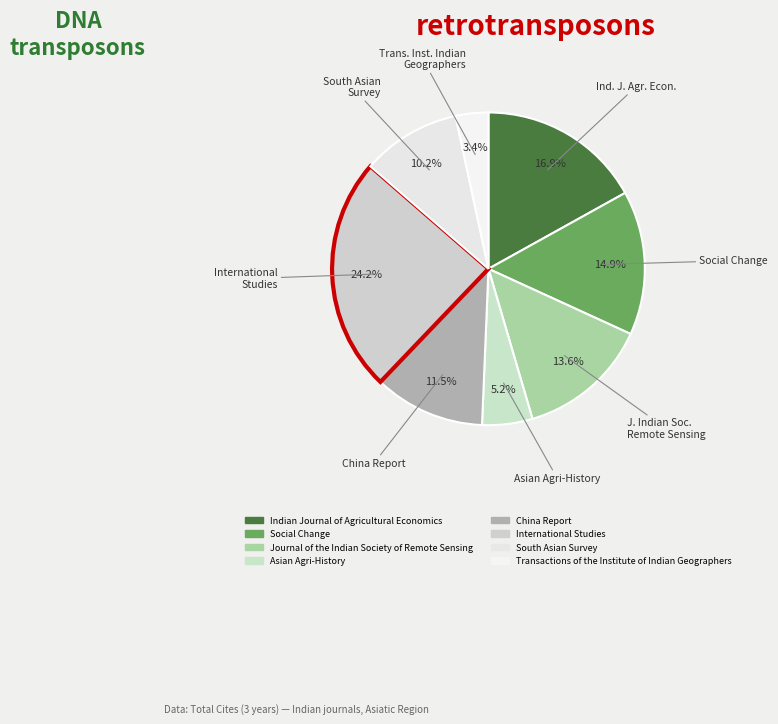

Which slice is the smallest?

Transactions of the Institute of Indian Geographers